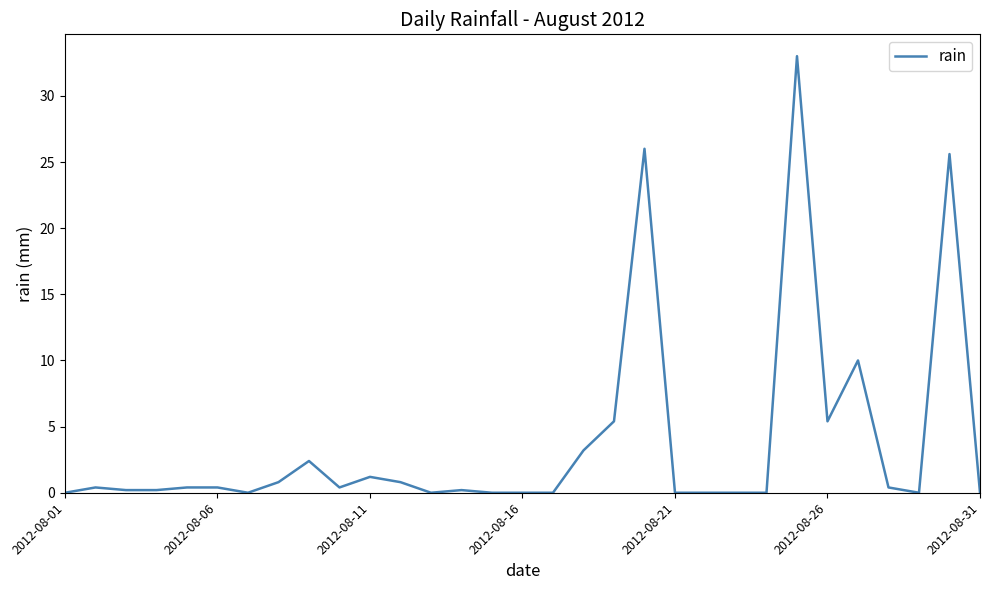

What is the difference between the maximum and minimum values?

33.0